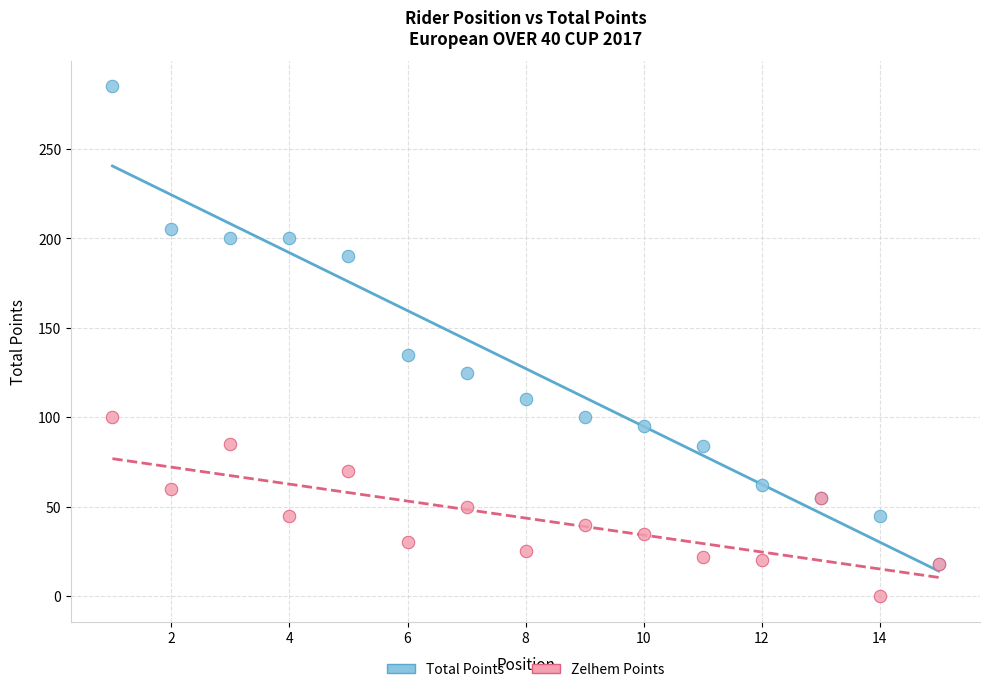

Which series reaches the maximum Y coordinate?

Total Points